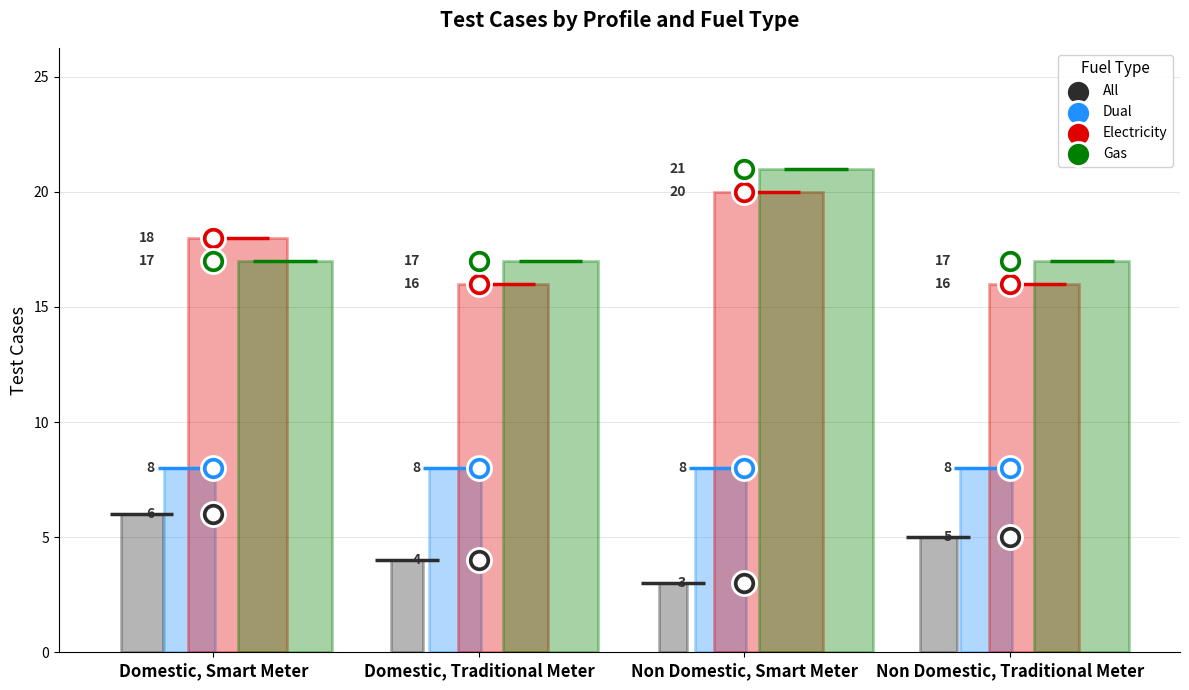

Is the value of Gas at Domestic, Traditional Meter greater than the value of Dual at Domestic, Traditional Meter?

Yes